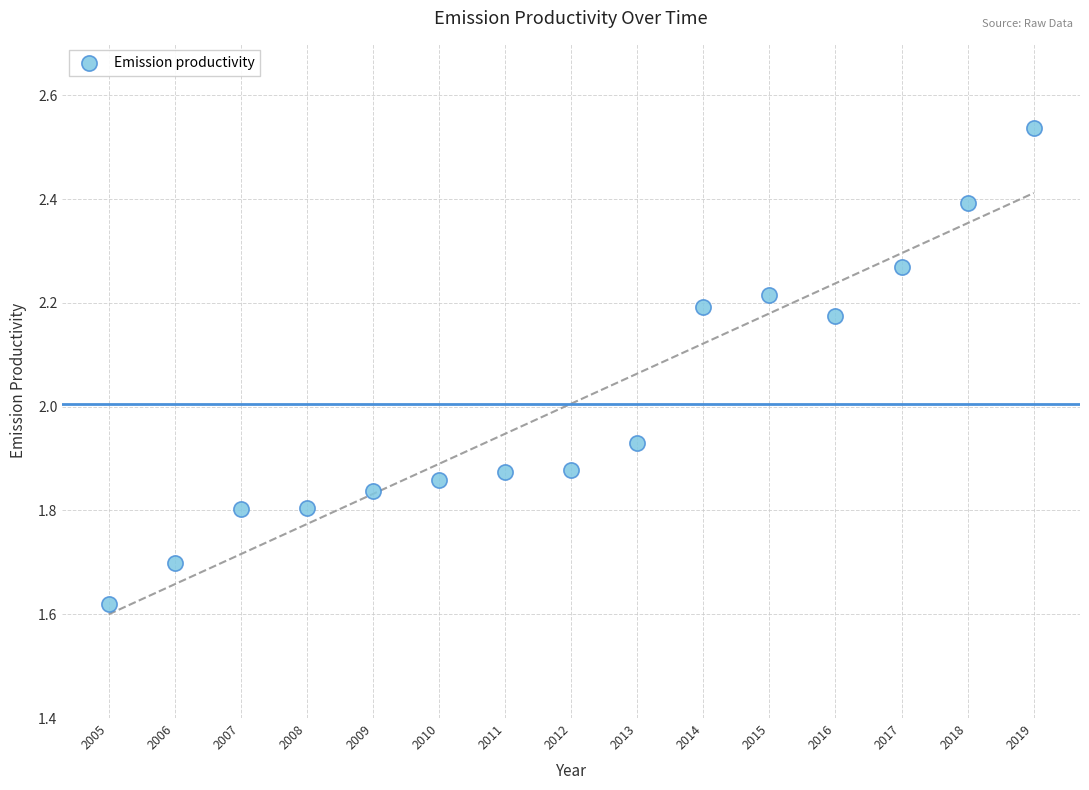

What is the range of X values (max minus min)?

14.0